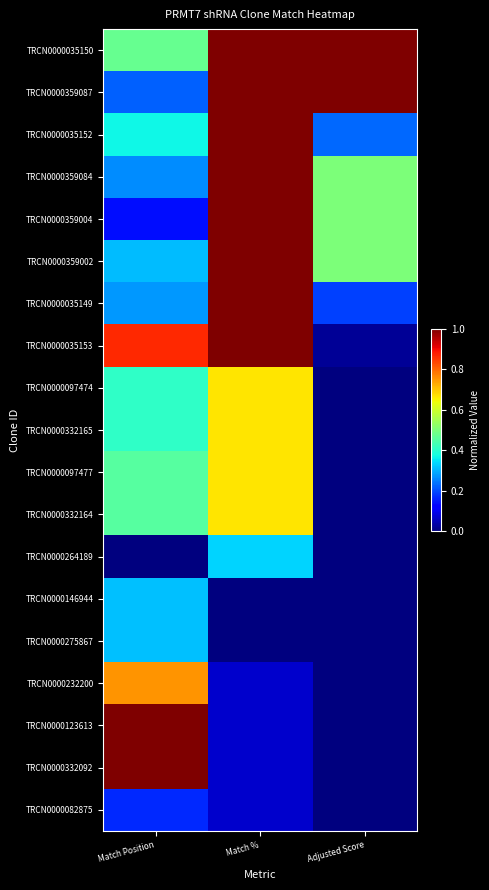

Reading left to right, list all the values displayed in this chart.

TRCN0000035150: Match Position=0.5	Match %=1.0	Adjusted Score=1.0
TRCN0000359087: Match Position=0.2	Match %=1.0	Adjusted Score=1.0
TRCN0000035152: Match Position=0.4	Match %=1.0	Adjusted Score=0.2
TRCN0000359084: Match Position=0.3	Match %=1.0	Adjusted Score=0.5
TRCN0000359004: Match Position=0.1	Match %=1.0	Adjusted Score=0.5
TRCN0000359002: Match Position=0.3	Match %=1.0	Adjusted Score=0.5
TRCN0000035149: Match Position=0.3	Match %=1.0	Adjusted Score=0.2
TRCN0000035153: Match Position=0.9	Match %=1.0	Adjusted Score=0.0
TRCN0000097474: Match Position=0.4	Match %=0.7	Adjusted Score=0.0
TRCN0000332165: Match Position=0.4	Match %=0.7	Adjusted Score=0.0
TRCN0000097477: Match Position=0.5	Match %=0.7	Adjusted Score=0.0
TRCN0000332164: Match Position=0.5	Match %=0.7	Adjusted Score=0.0
TRCN0000264189: Match Position=0.0	Match %=0.3	Adjusted Score=0.0
TRCN0000146944: Match Position=0.3	Match %=0.0	Adjusted Score=0.0
TRCN0000275867: Match Position=0.3	Match %=0.0	Adjusted Score=0.0
TRCN0000232200: Match Position=0.8	Match %=0.1	Adjusted Score=0.0
TRCN0000123613: Match Position=1.0	Match %=0.1	Adjusted Score=0.0
TRCN0000332092: Match Position=1.0	Match %=0.1	Adjusted Score=0.0
TRCN0000082875: Match Position=0.2	Match %=0.1	Adjusted Score=0.0